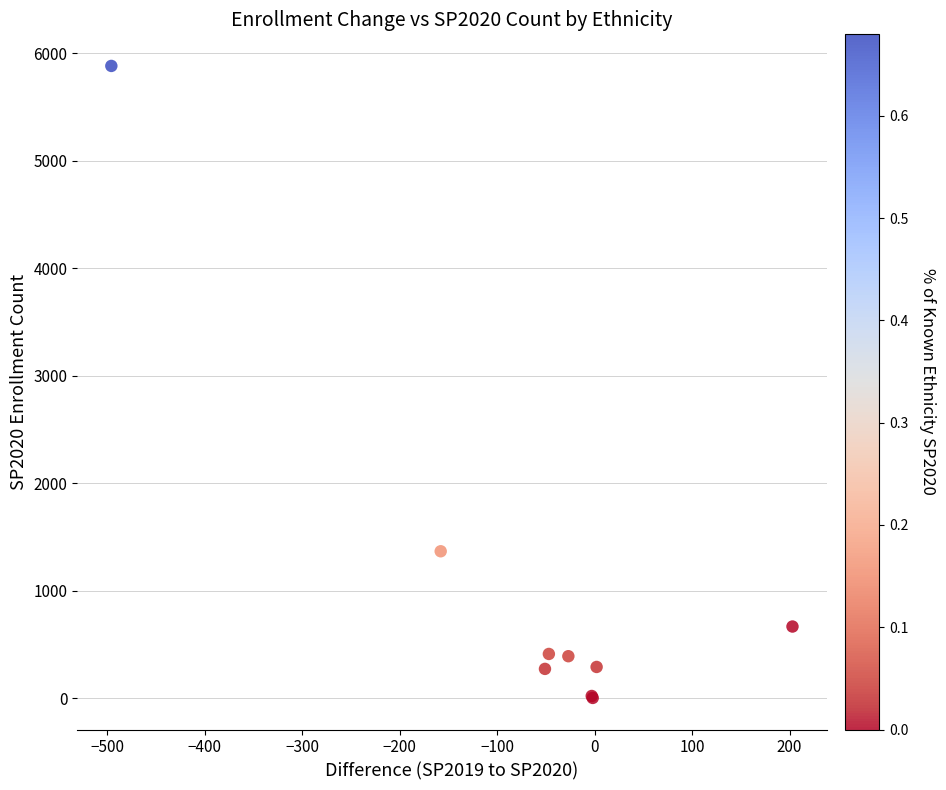

What Y value in the scatter plot is closest to 2944?

1369